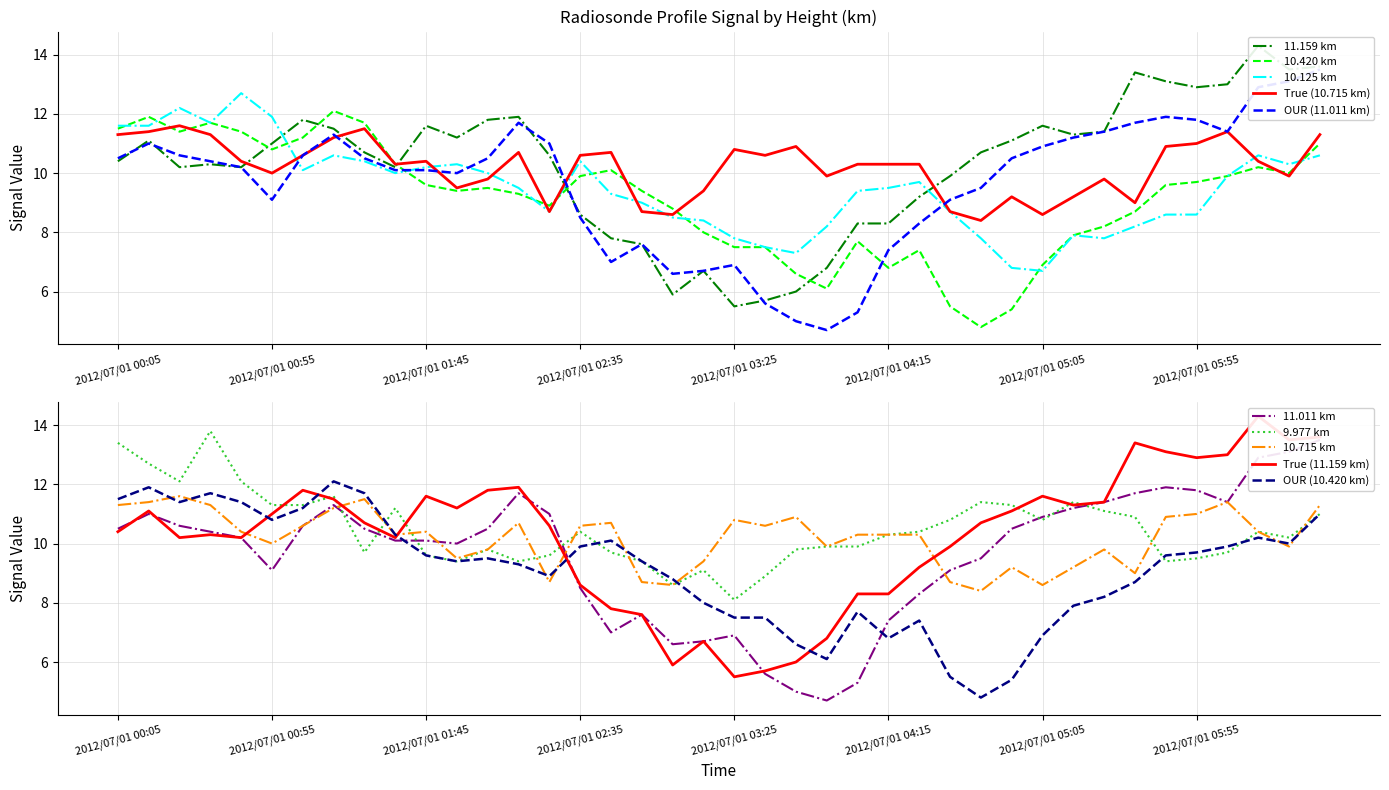

Which series has the widest spread of values?

11.159